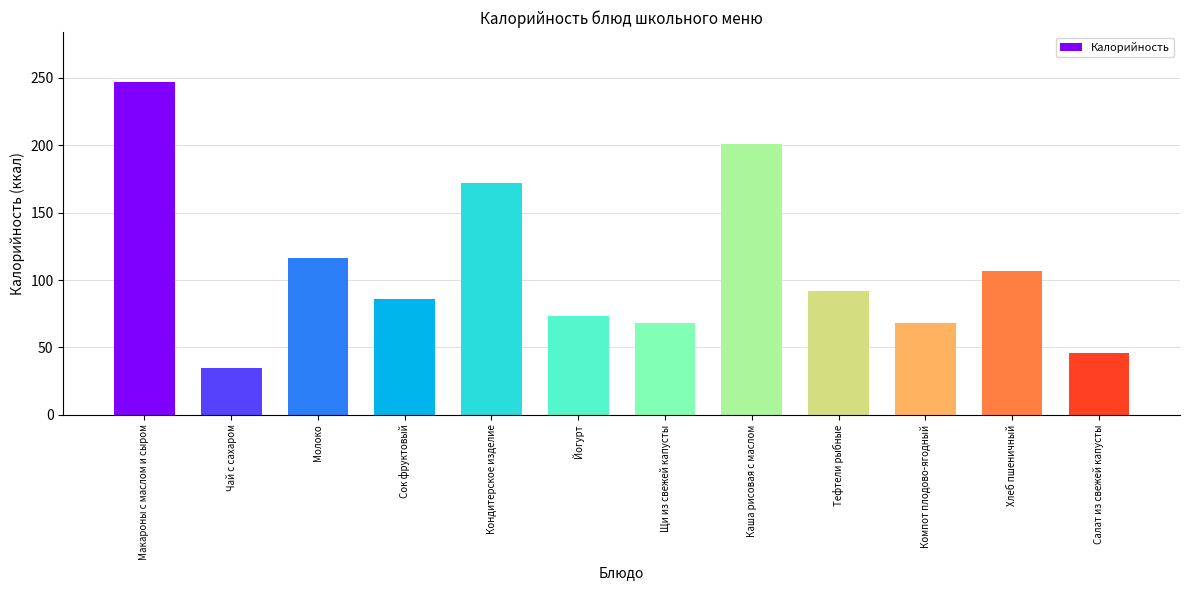

At which label does the data first exceed 92?

Макароны с маслом и сыром